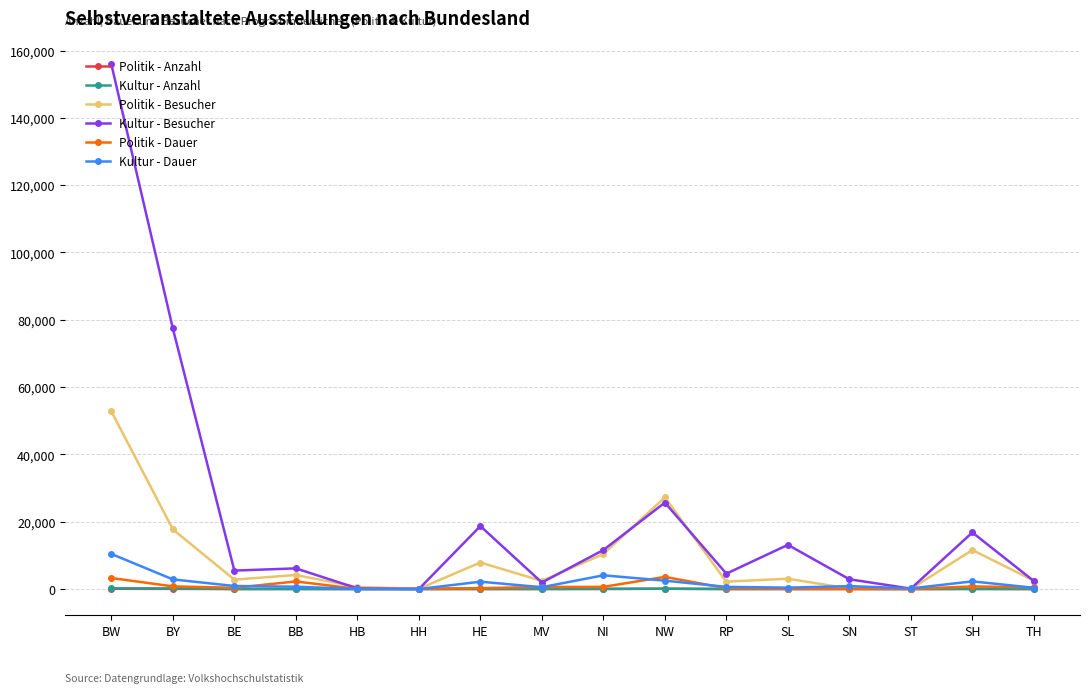

The Kultur - Besucher series shows 6359 at SL. True or false?

False